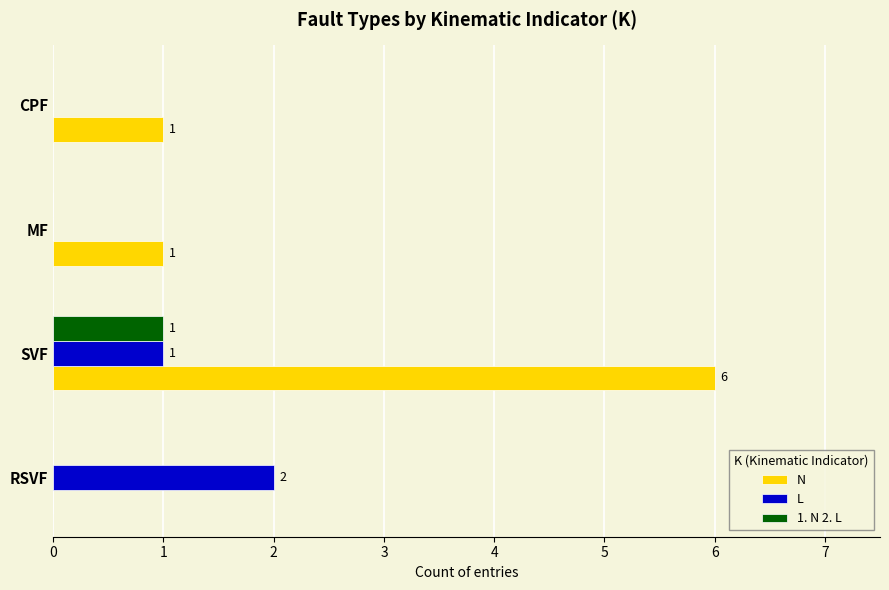

Which series has the largest total across all categories?

N